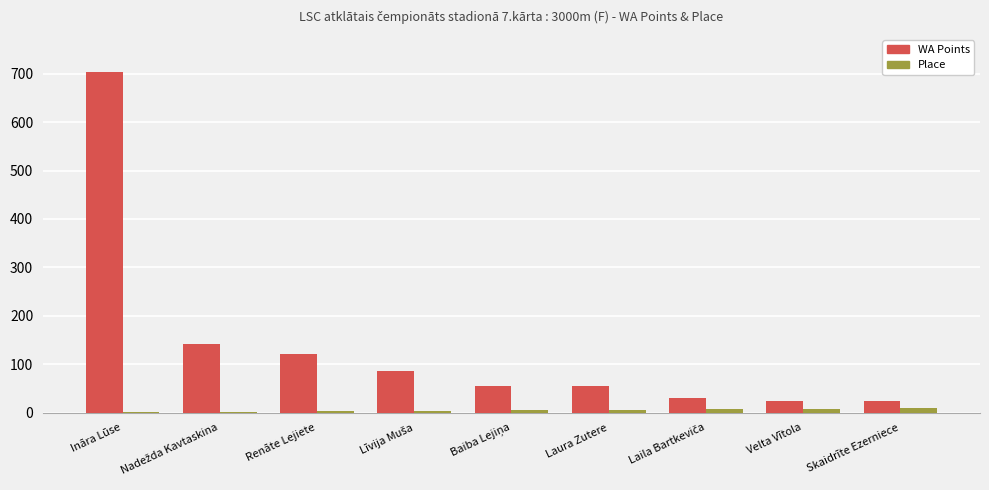

The value of WA Points at Renāte Lejiete is 188. True or false?

False